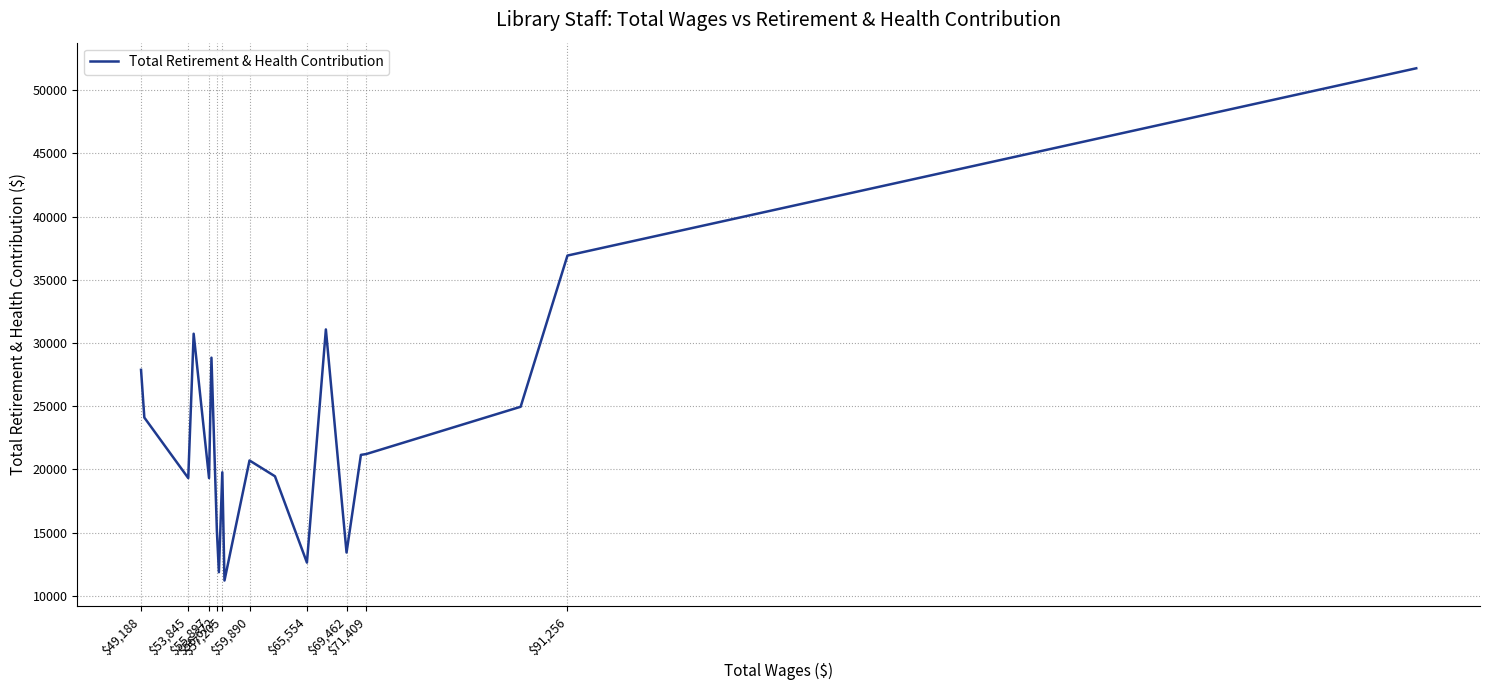

What is the difference between the maximum and minimum values?

40529